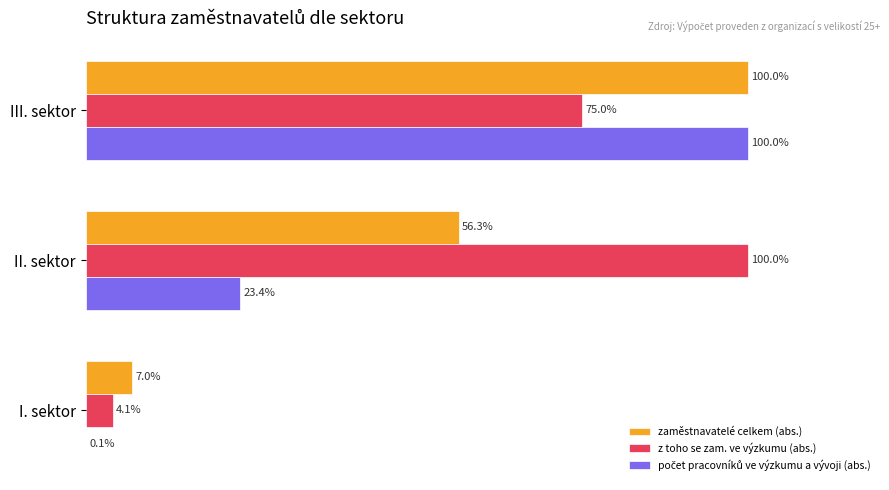

Which series has the largest total across all categories?

z toho se zam. ve výzkumu (abs.)